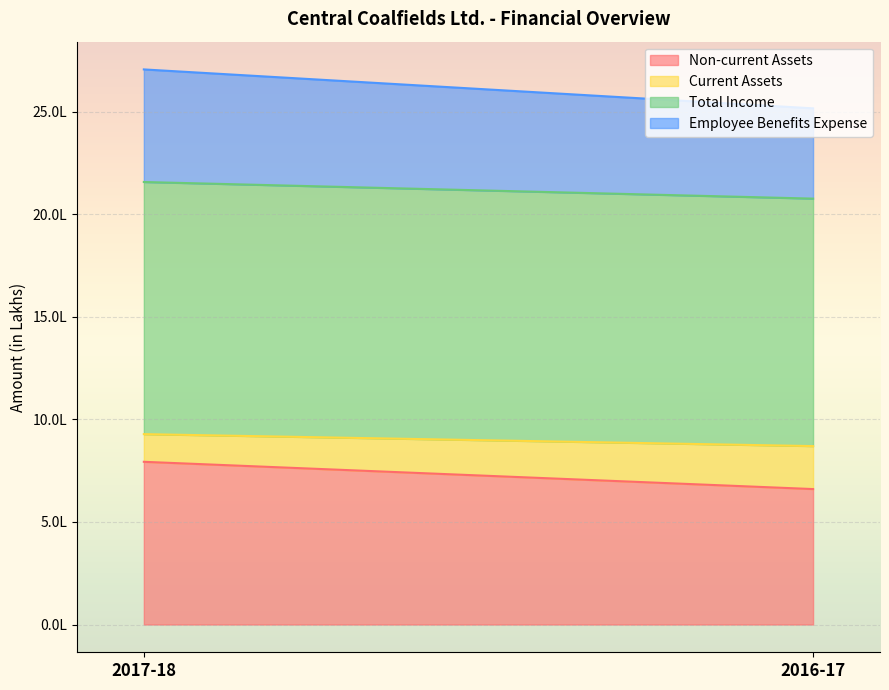

What is the average value of the Current Assets series?

172274